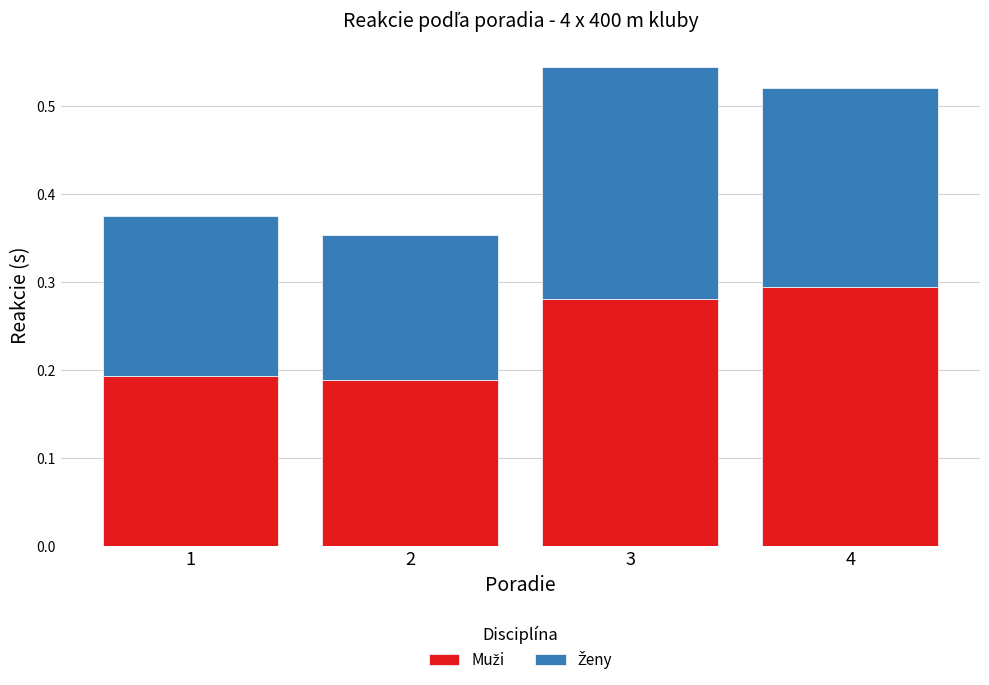

What is the total value across all series at 3?

0.5